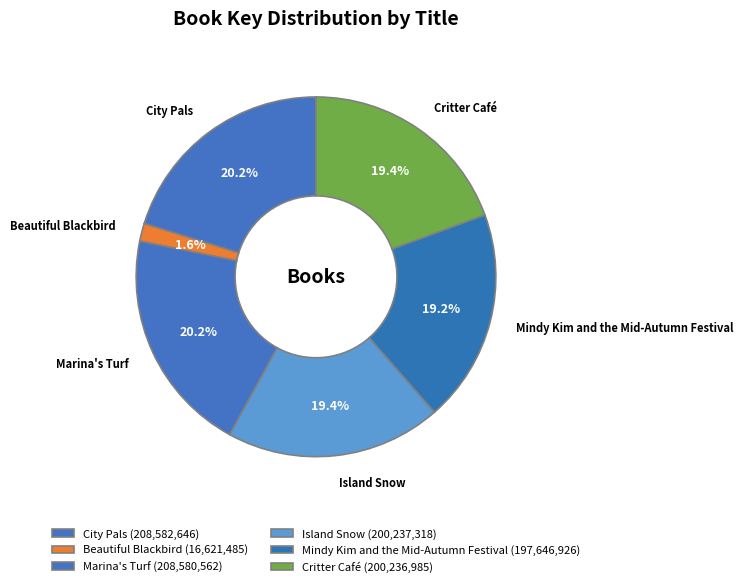

How much of the chart is everything except Beautiful Blackbird?

98.4%